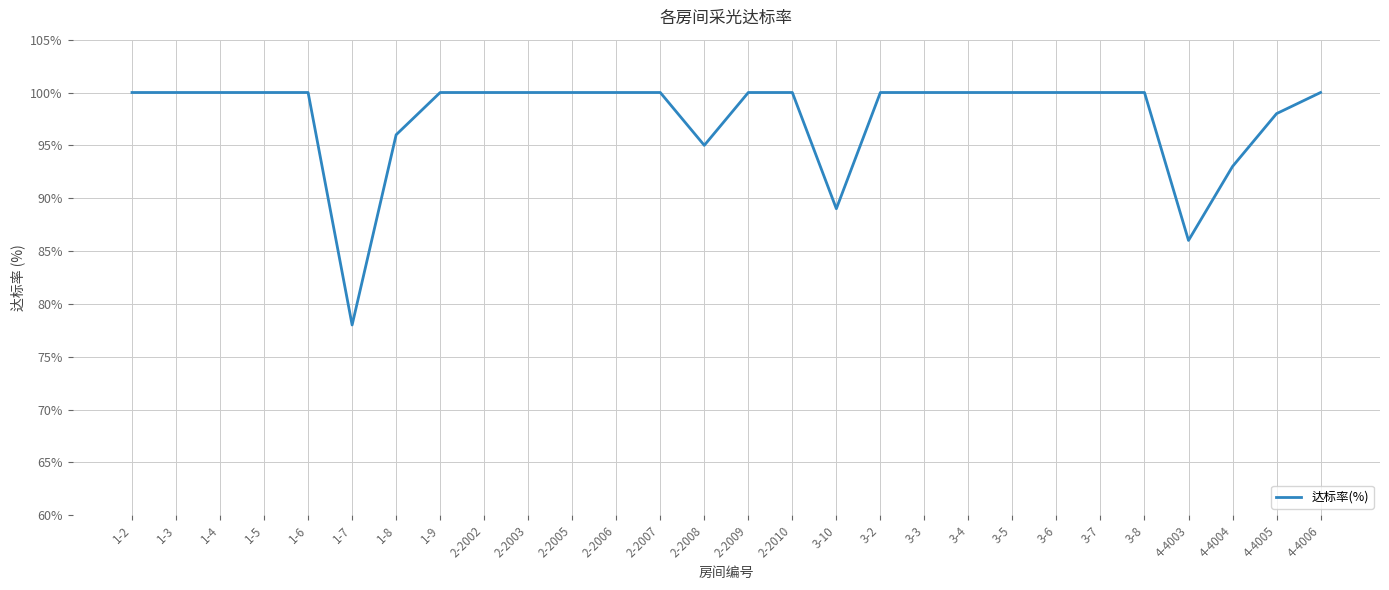

What position from the left is 2-2002?

9